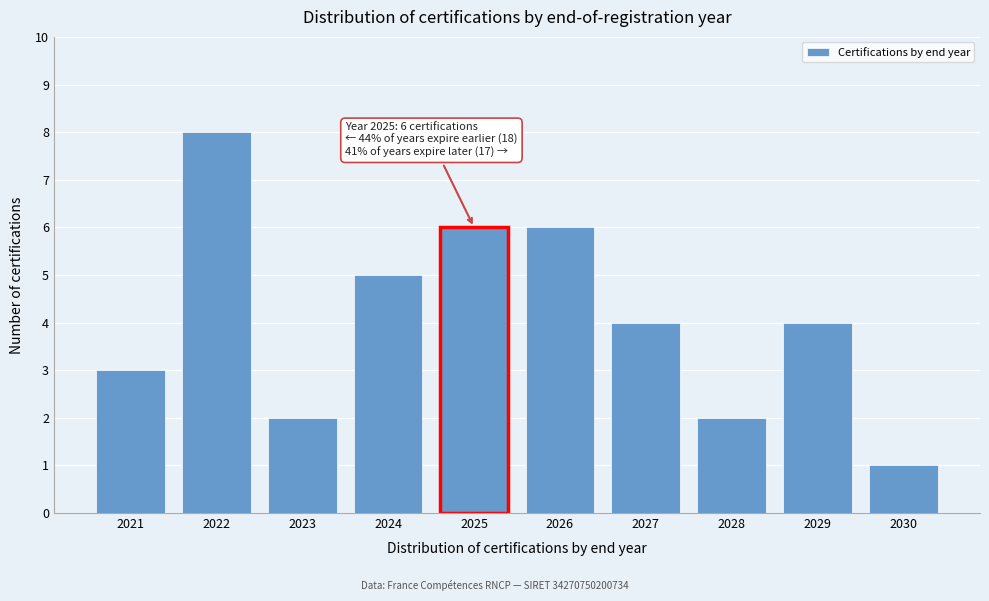

Reading left to right, list all the values displayed in this chart.

2021=3	2022=8	2023=2	2024=5	2025=6	2026=6	2027=4	2028=2	2029=4	2030=1